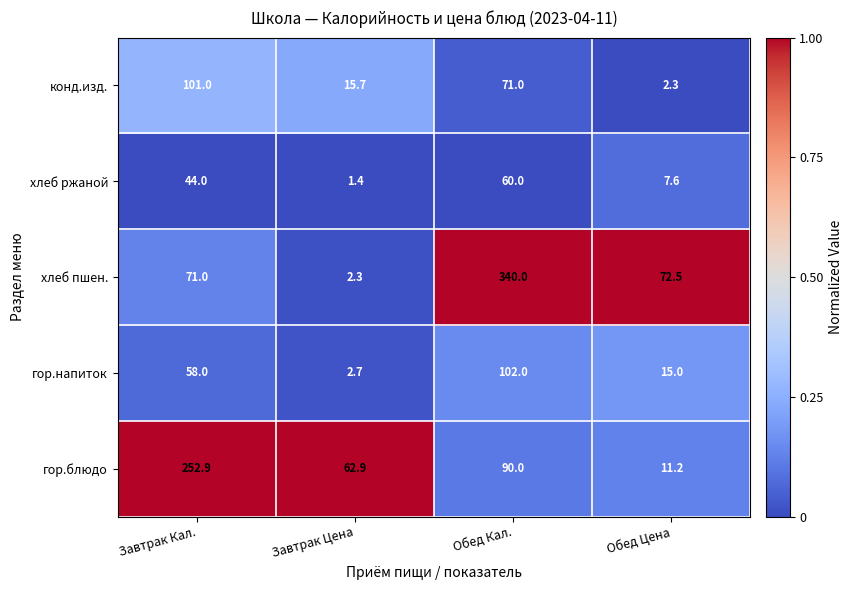

Reading left to right, extract all data points from this chart.

конд.изд.: 101.0	15.7	71.0	2.3
хлеб ржаной: 44.0	1.4	60.0	7.6
хлеб пшен.: 71.0	2.3	340.0	72.5
гор.напиток: 58.0	2.7	102.0	15.0
гор.блюдо: 252.9	62.9	90.0	11.2